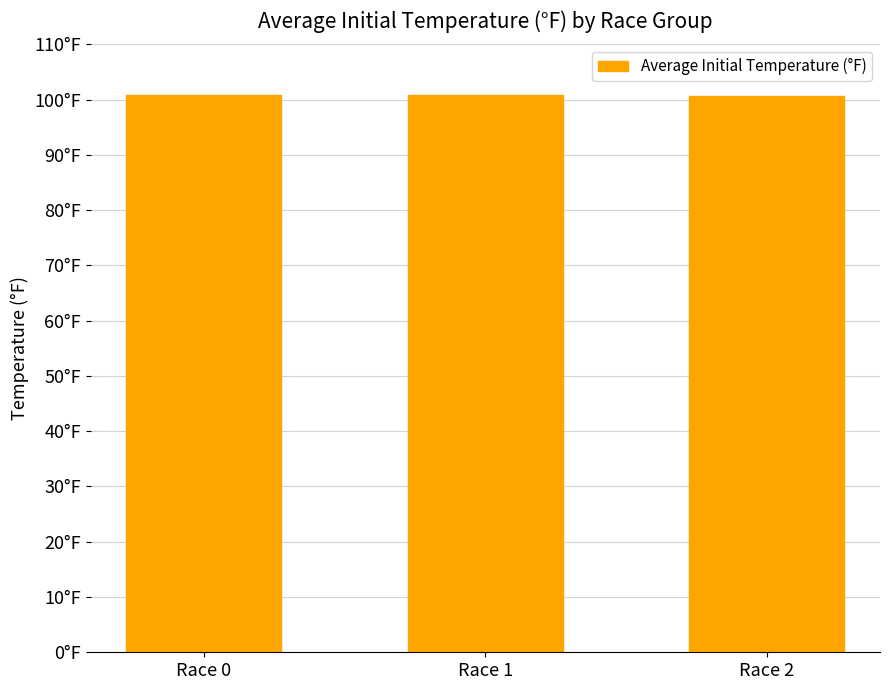

Does the chart contain any negative values?

No